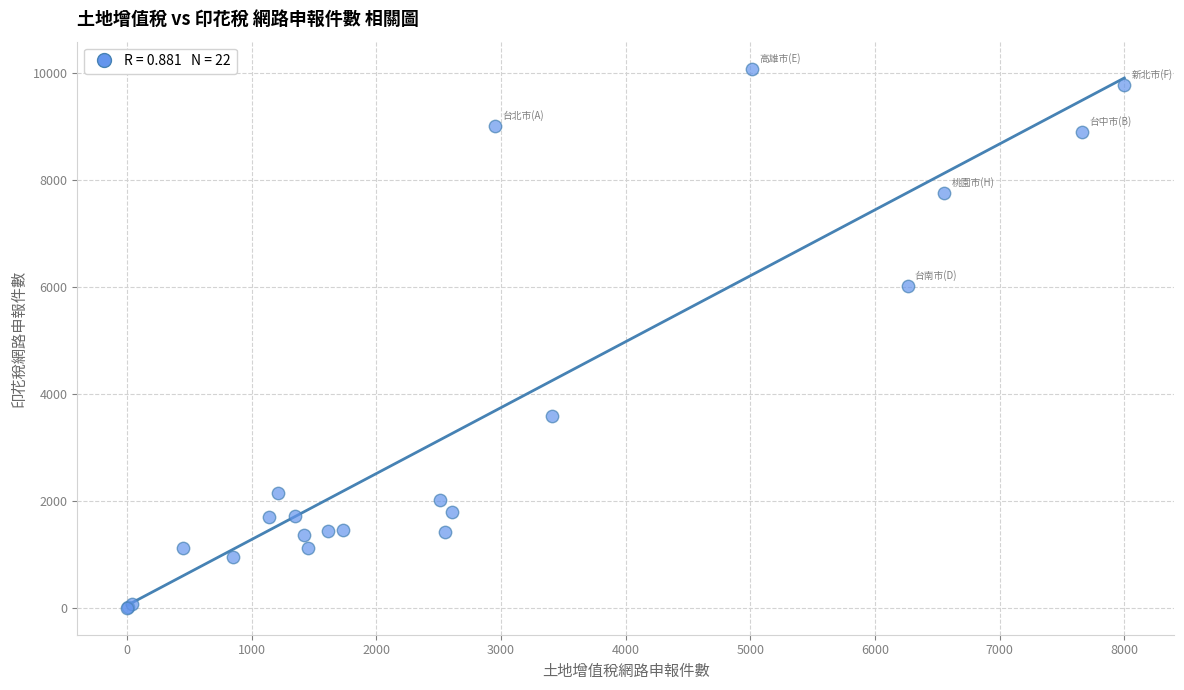

What Y value in the scatter plot is closest to 5038?

6012